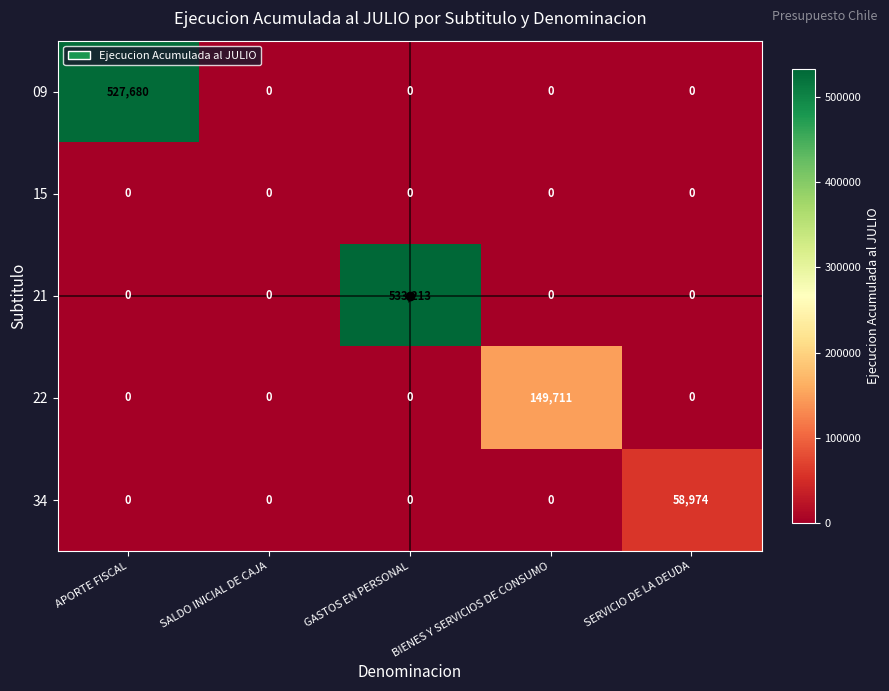

True or false: 34 has a value of 40809 at APORTE FISCAL.

False